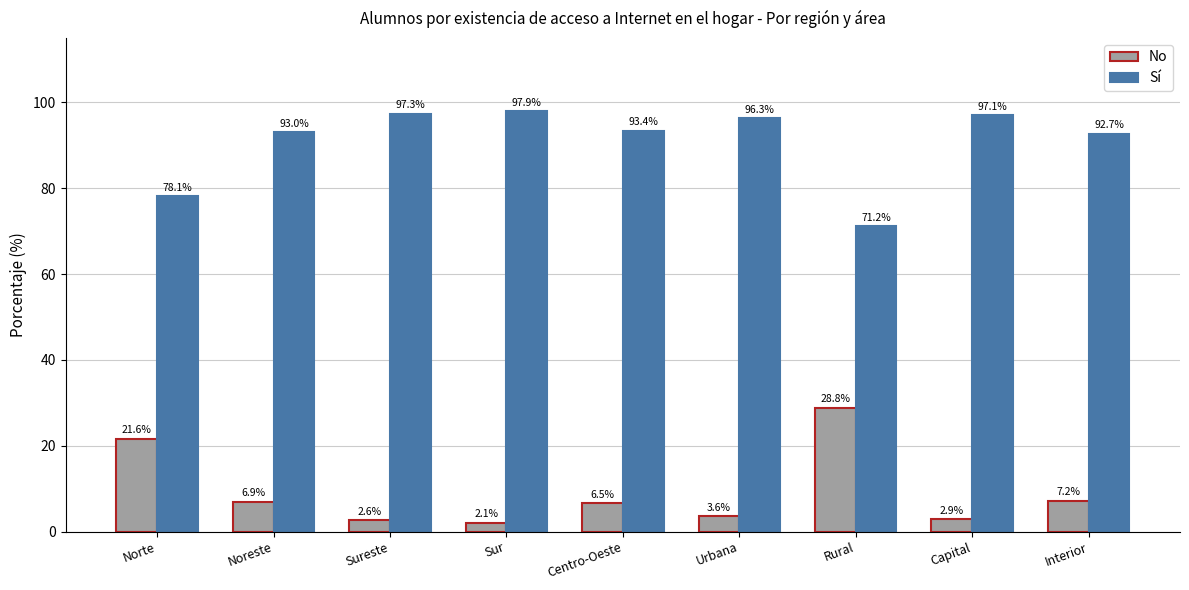

List the series in order of their overall mean, lowest first.

No, Sí